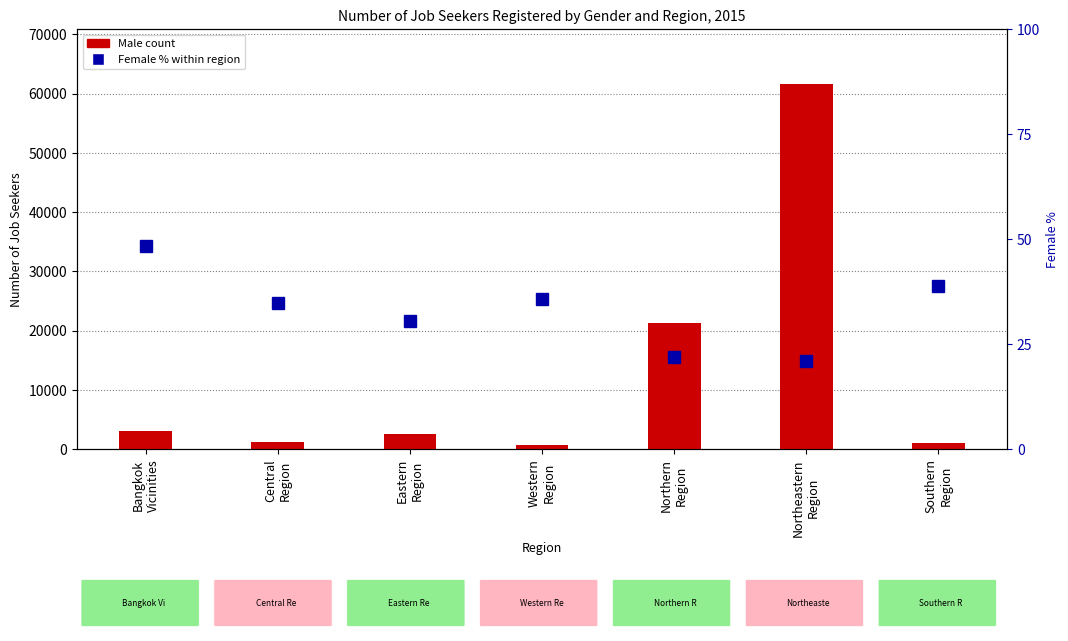

Reading right to left, list all the values displayed in this chart.

Male: 1078.0	61644.0	21230.0	591.0	2458.0	1184.0	3019.0
Female: 38.9	20.9	21.9	35.6	30.6	34.7	48.4